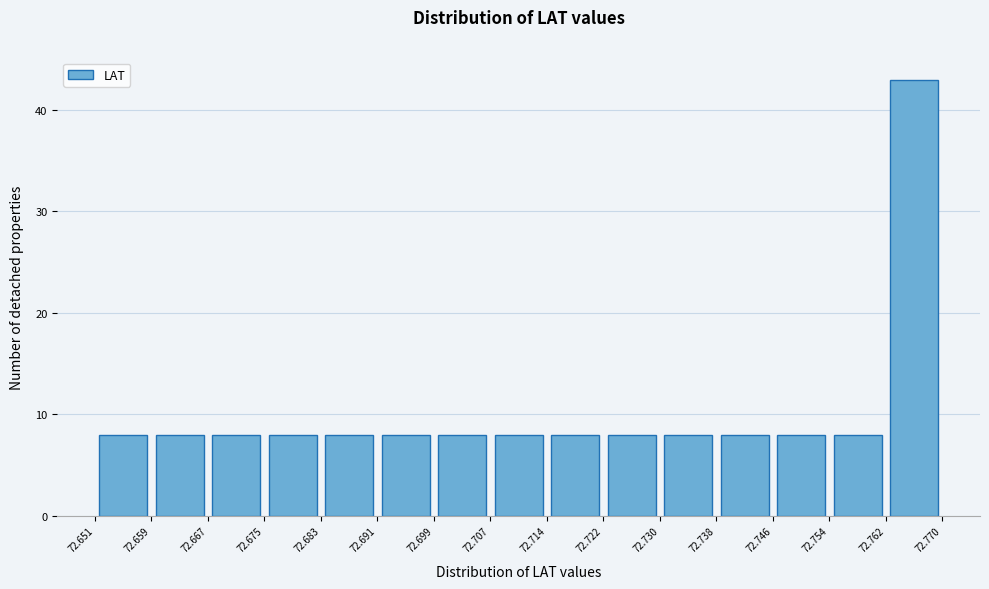

Reading left to right, list every bar in this chart as the range it spans on the x-axis followed by its height. The values are not printed on the chart, so give them approximately, as read against the axis.

72.651 to 72.659: 8
72.659 to 72.667: 8
72.667 to 72.675: 8
72.675 to 72.683: 8
72.683 to 72.691: 8
72.691 to 72.699: 8
72.699 to 72.707: 8
72.707 to 72.714: 8
72.714 to 72.722: 8
72.722 to 72.730: 8
72.730 to 72.738: 8
72.738 to 72.746: 8
72.746 to 72.754: 8
72.754 to 72.762: 8
72.762 to 72.770: 43